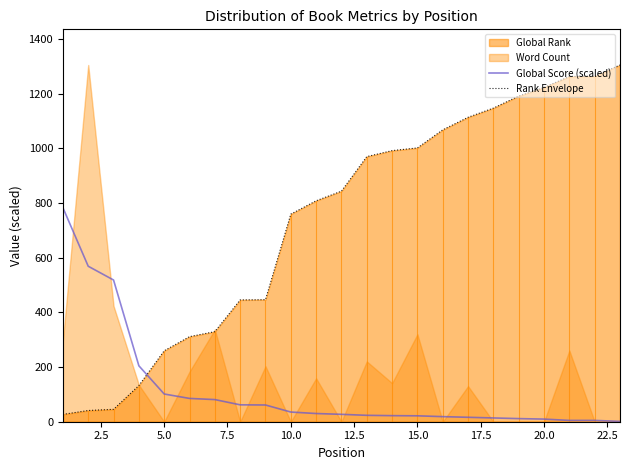

What is the maximum value for Rank Envelope?

1305.0